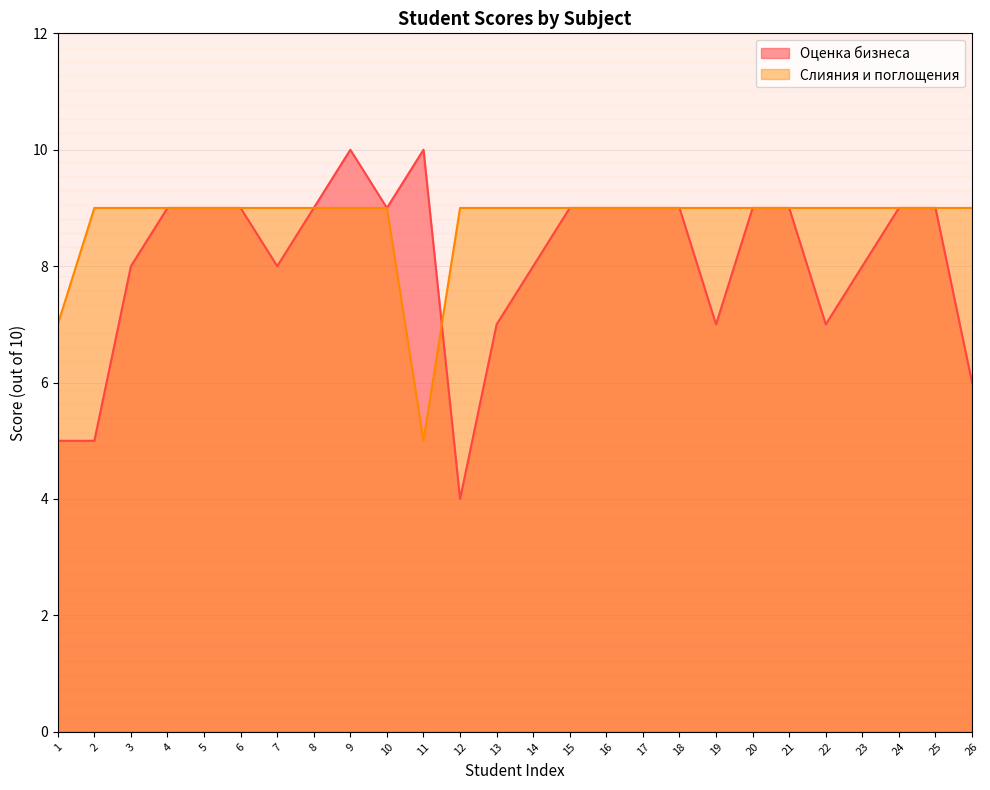

Where do Слияния и поглощения and Оценка бизнеса first cross each other?

11 and 12